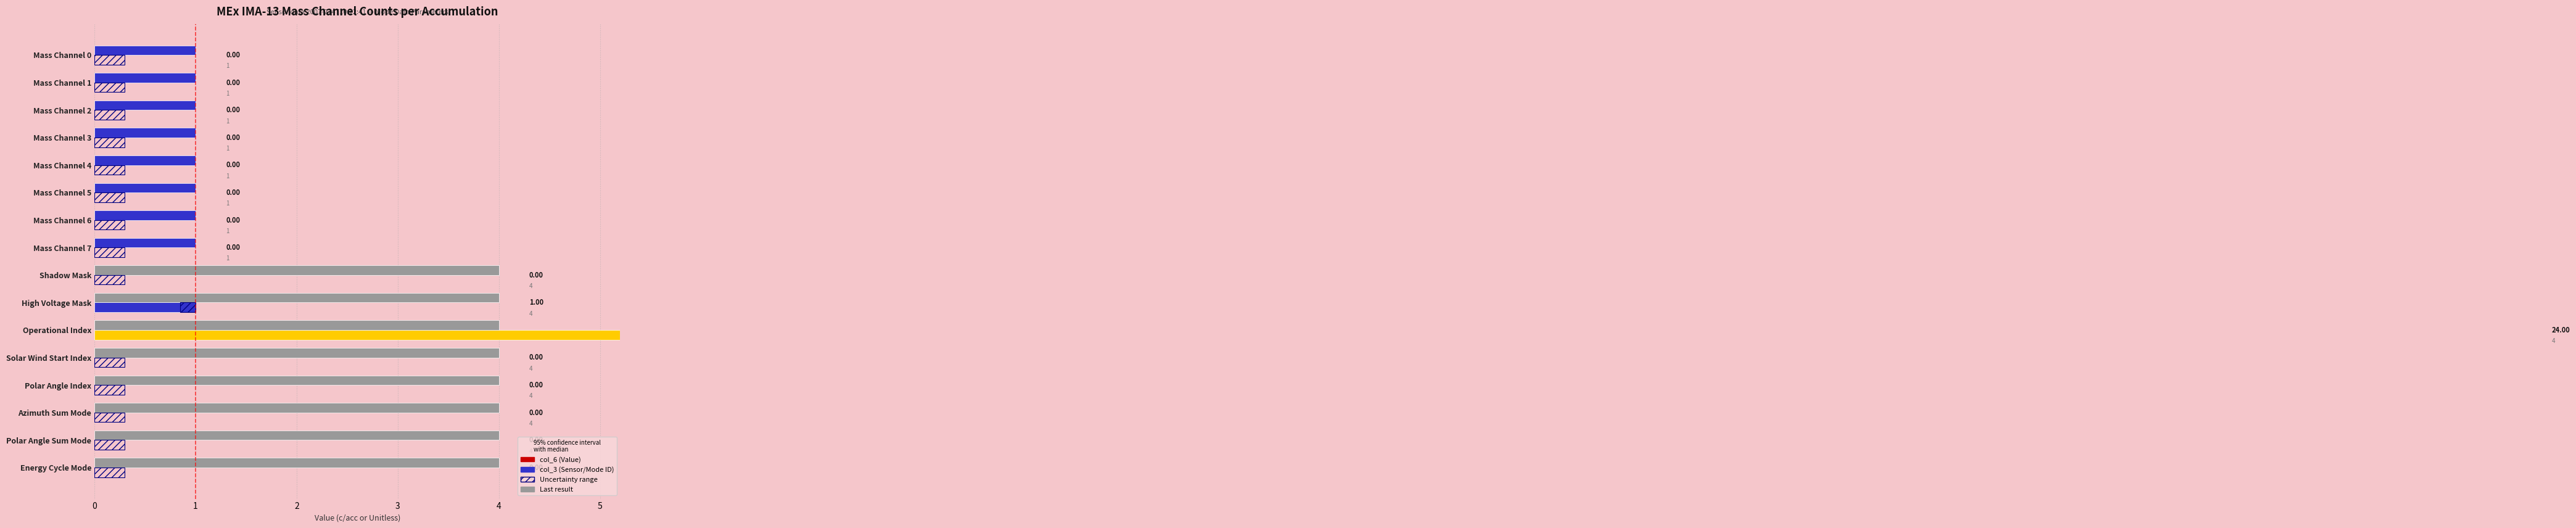

Rank the series at High Voltage Mask from highest to lowest value.

col_3 (Sensor/Mode ID), col_6 (Value), Uncertainty range